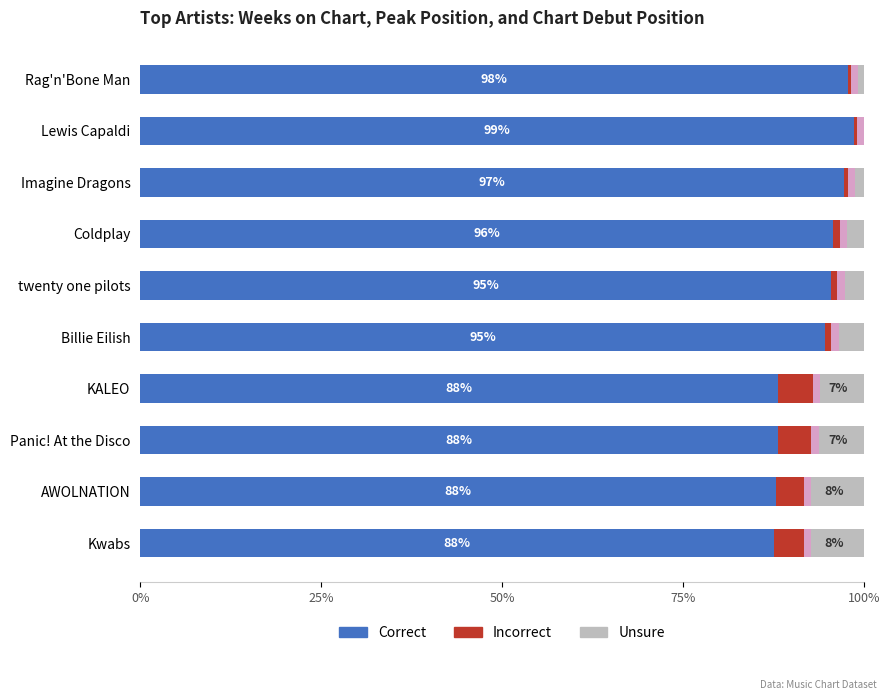

Which series changed the most between Coldplay and twenty one pilots?

Unsure